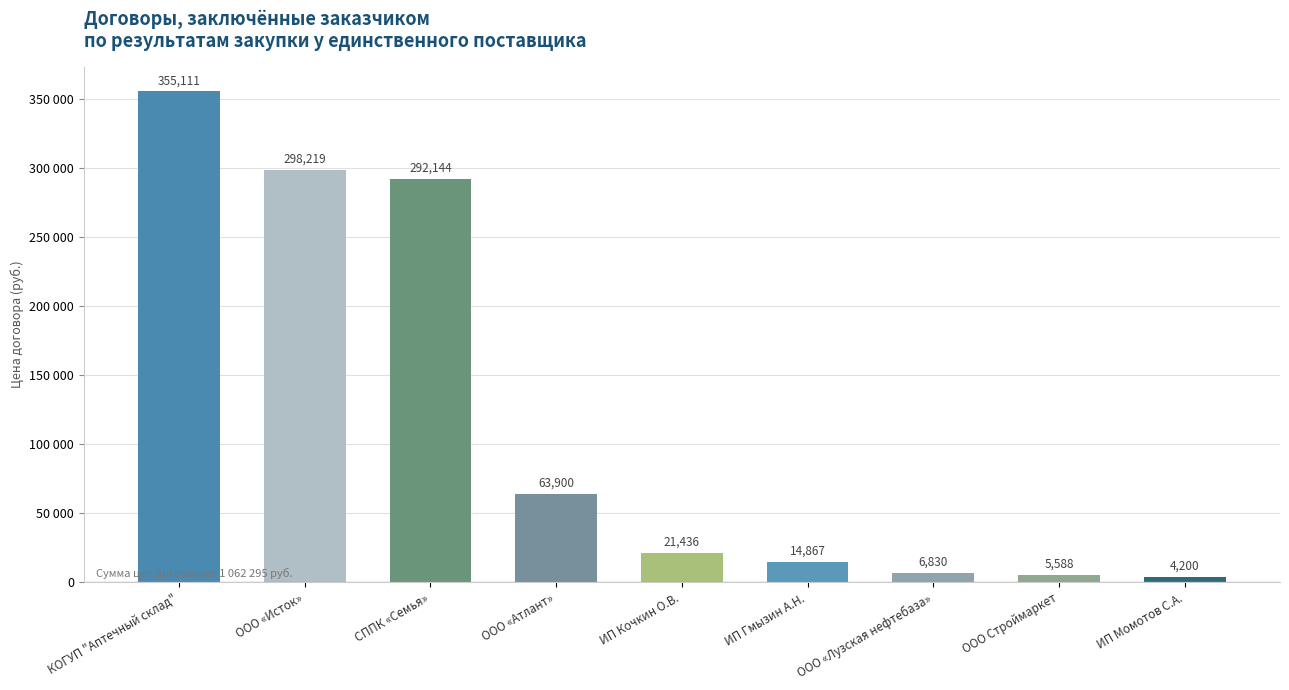

What position from the right is ИП Кочкин О.В.?

5